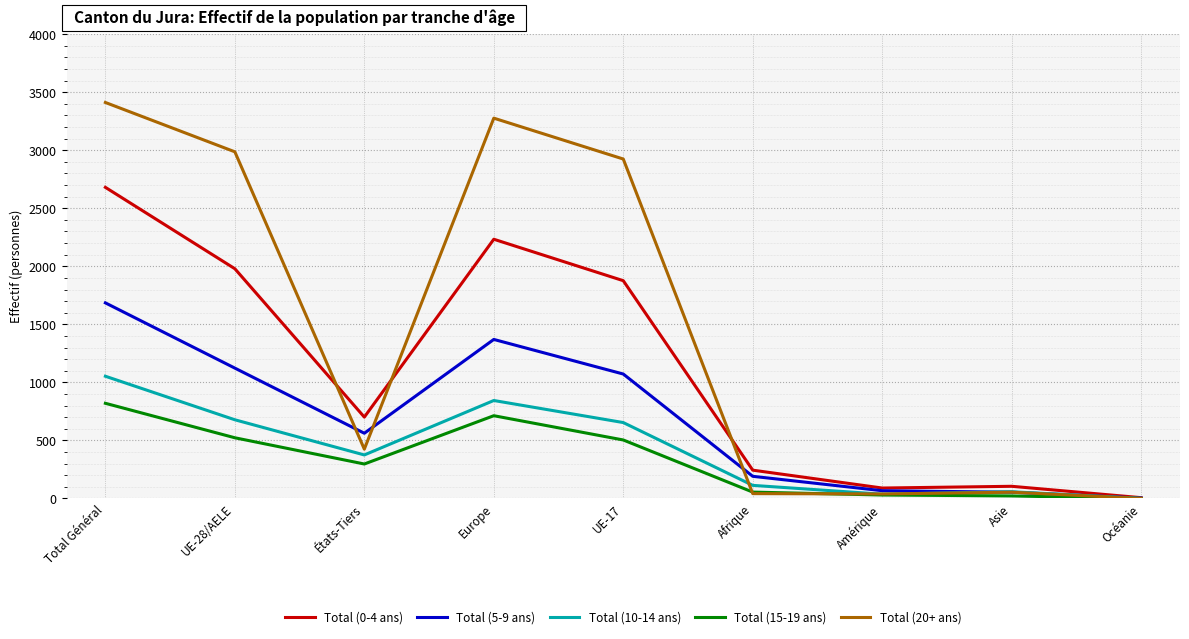

Which series has the widest spread of values?

Total (20+ ans)